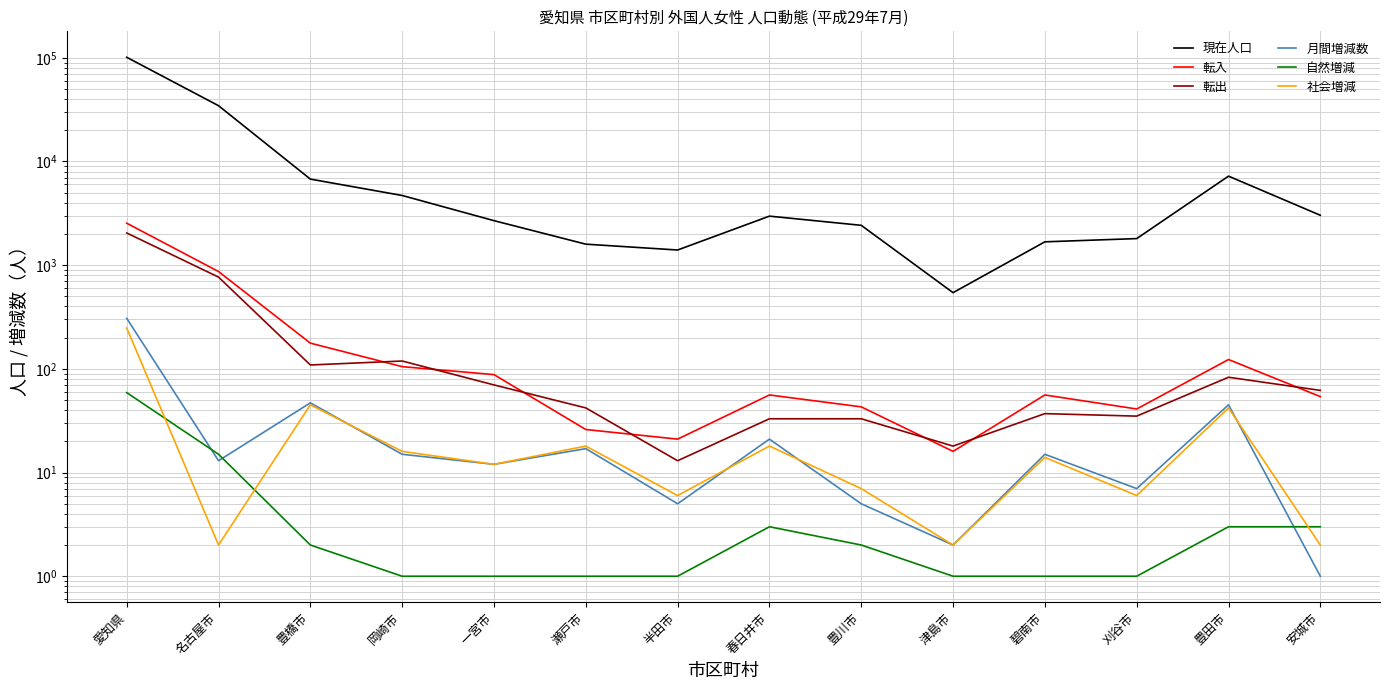

At which category does the chart reach its peak across all series?

愛知県